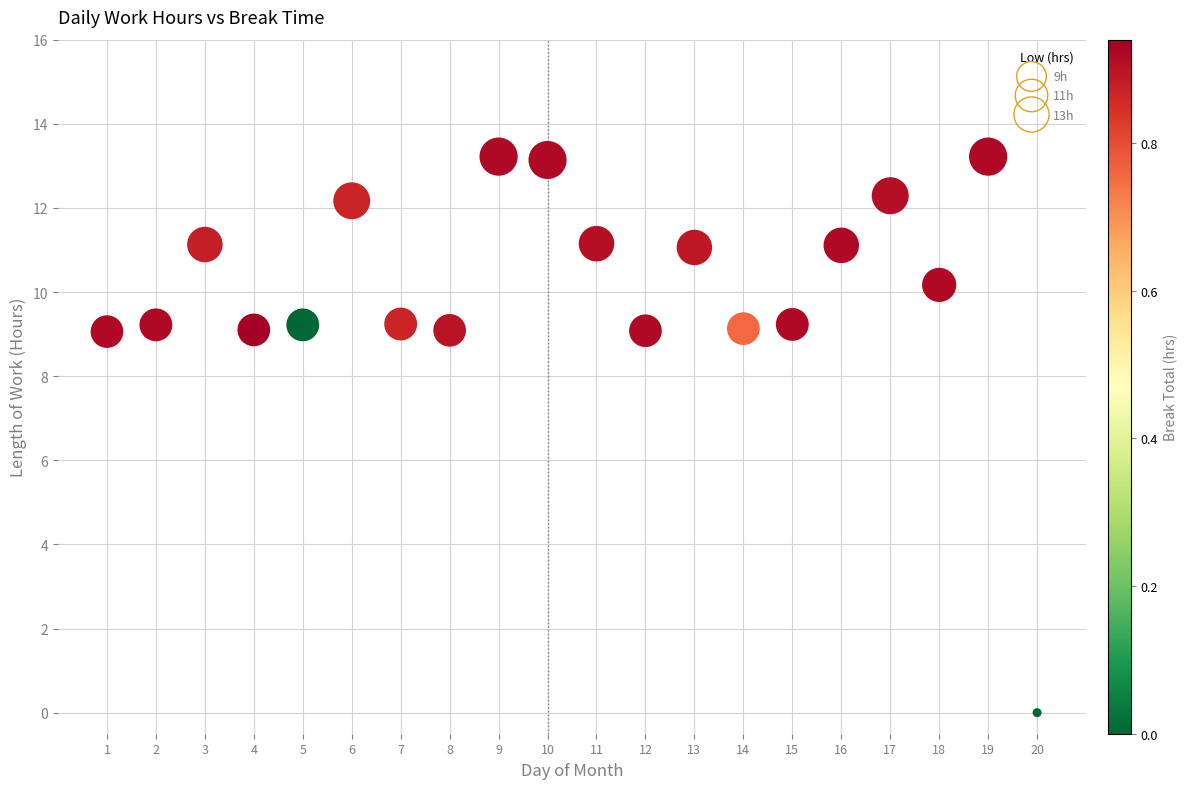

What is the range of Y values (max minus min)?

13.2